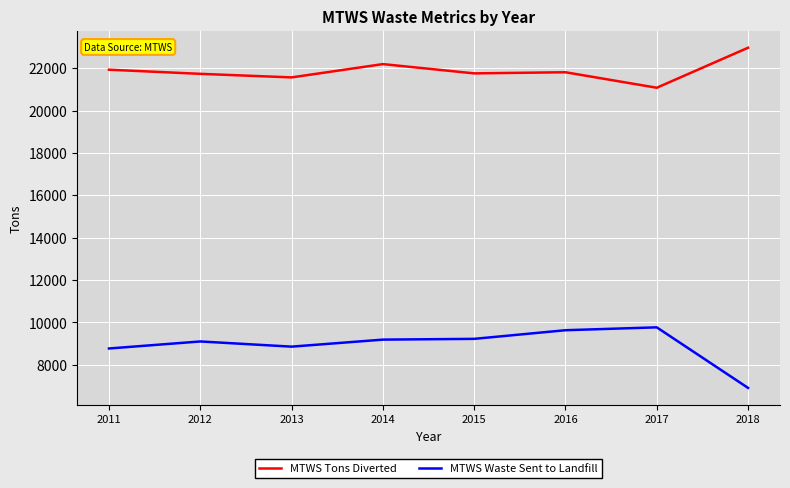

Does the chart have visible grid lines?

Yes